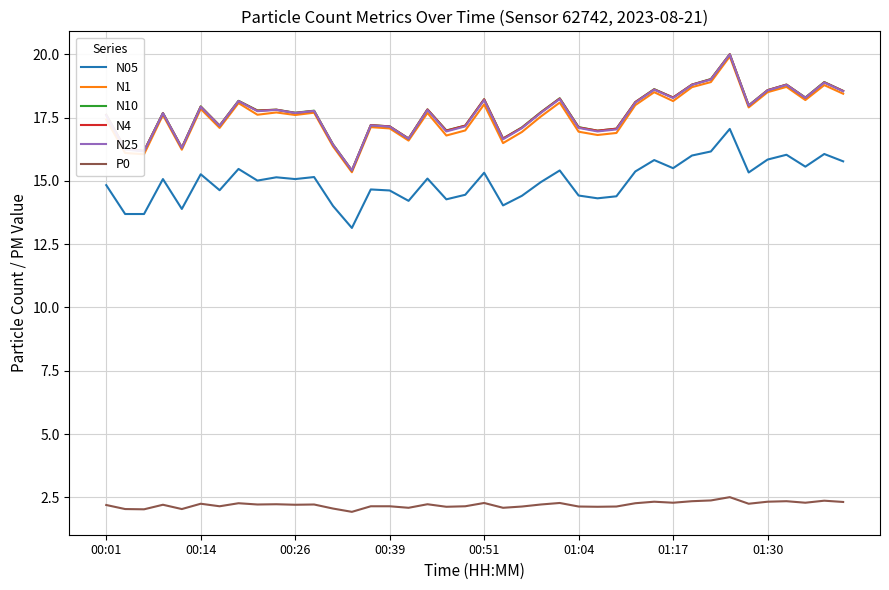

What is the minimum value for N25?

15.4